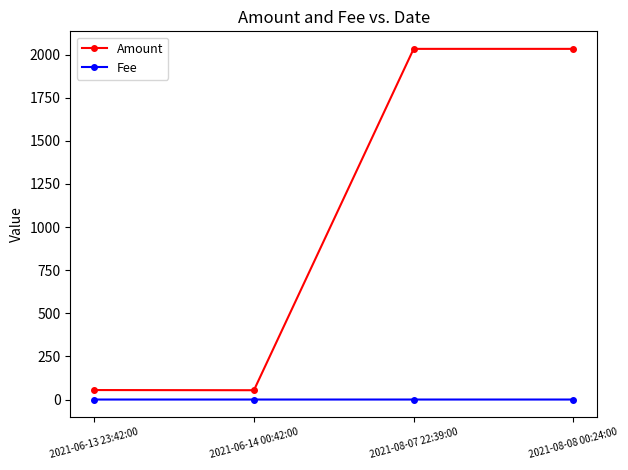

What is the average value of the Amount series?

1043.9